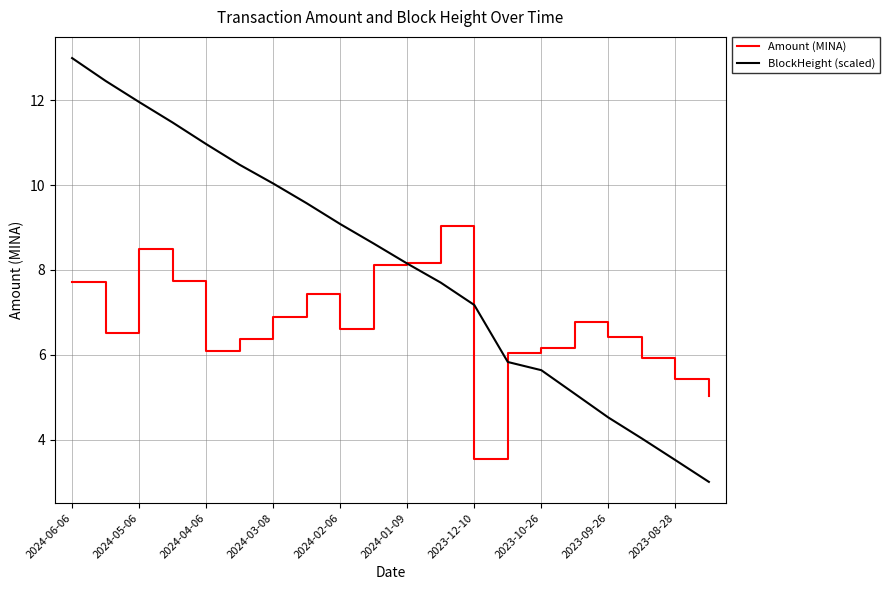

What is the lowest value of the Amount (MINA) series?

3.5